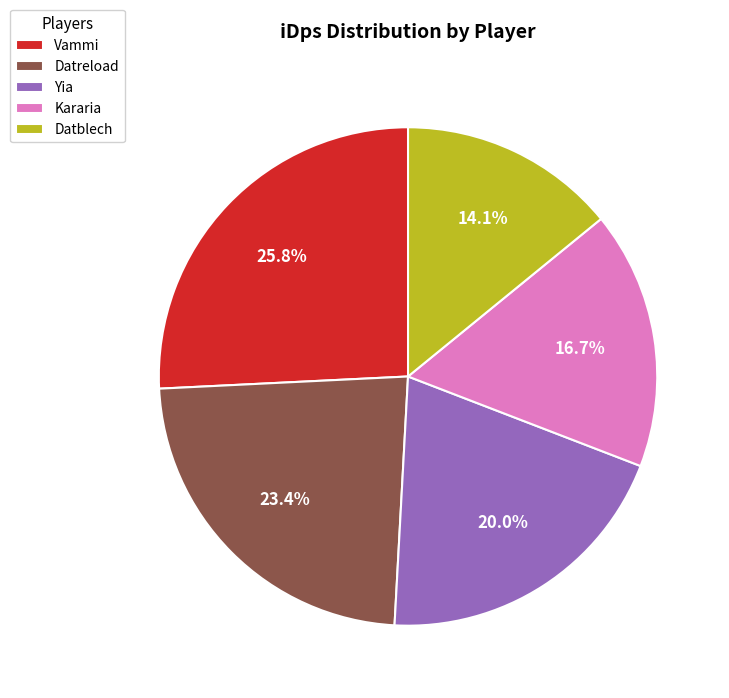

Which has a higher value, Kararia or Vammi?

Vammi